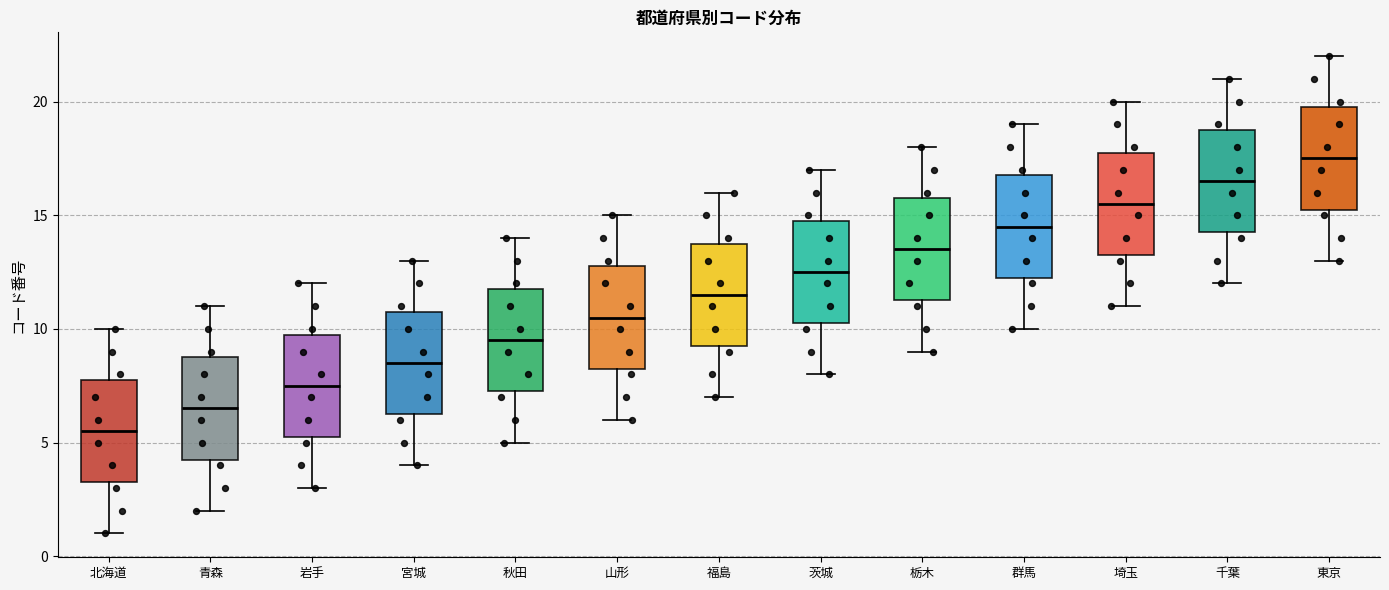

Reading left to right, transcribe this box plot: for each box, give where its median line is, the range the box spans, and where its two whiskers end, as read against the y-axis. The values are not printed on the chart, so give them approximately, as read against the axis.

北海道: median 5.5, box 3.5 to 8.0, whiskers 1.0 to 10.0
青森: median 6.5, box 4.5 to 9.0, whiskers 2.0 to 11.0
岩手: median 7.5, box 5.5 to 10.0, whiskers 3.0 to 12.0
宮城: median 8.5, box 6.5 to 11.0, whiskers 4.0 to 13.0
秋田: median 9.5, box 7.5 to 12.0, whiskers 5.0 to 14.0
山形: median 10.5, box 8.5 to 13.0, whiskers 6.0 to 15.0
福島: median 11.5, box 9.5 to 14.0, whiskers 7.0 to 16.0
茨城: median 12.5, box 10.5 to 15.0, whiskers 8.0 to 17.0
栃木: median 13.5, box 11.5 to 16.0, whiskers 9.0 to 18.0
群馬: median 14.5, box 12.5 to 17.0, whiskers 10.0 to 19.0
埼玉: median 15.5, box 13.5 to 18.0, whiskers 11.0 to 20.0
千葉: median 16.5, box 14.5 to 19.0, whiskers 12.0 to 21.0
東京: median 17.5, box 15.5 to 20.0, whiskers 13.0 to 22.0